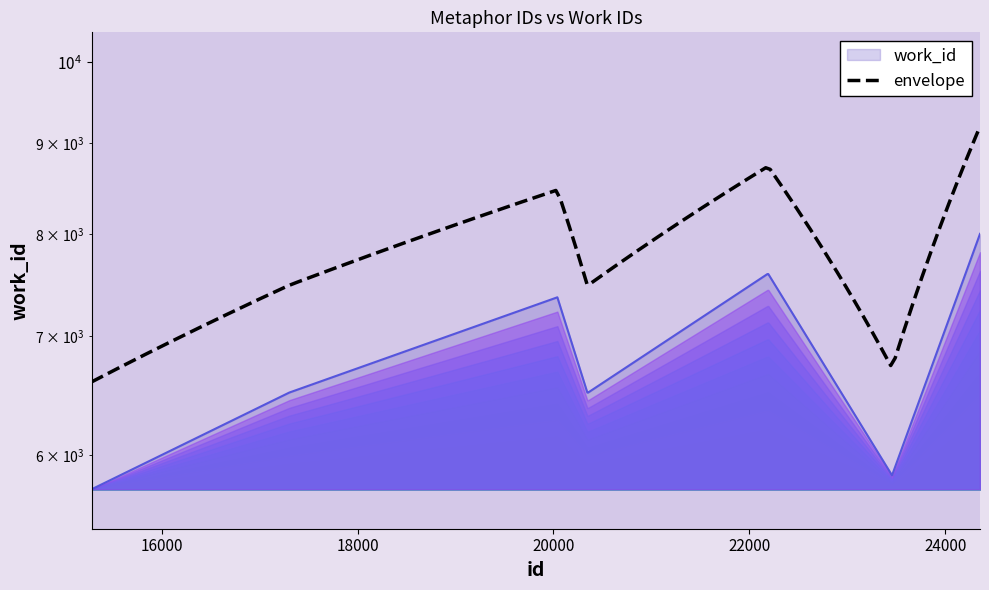

What is the difference between the maximum and second lowest values?

2158